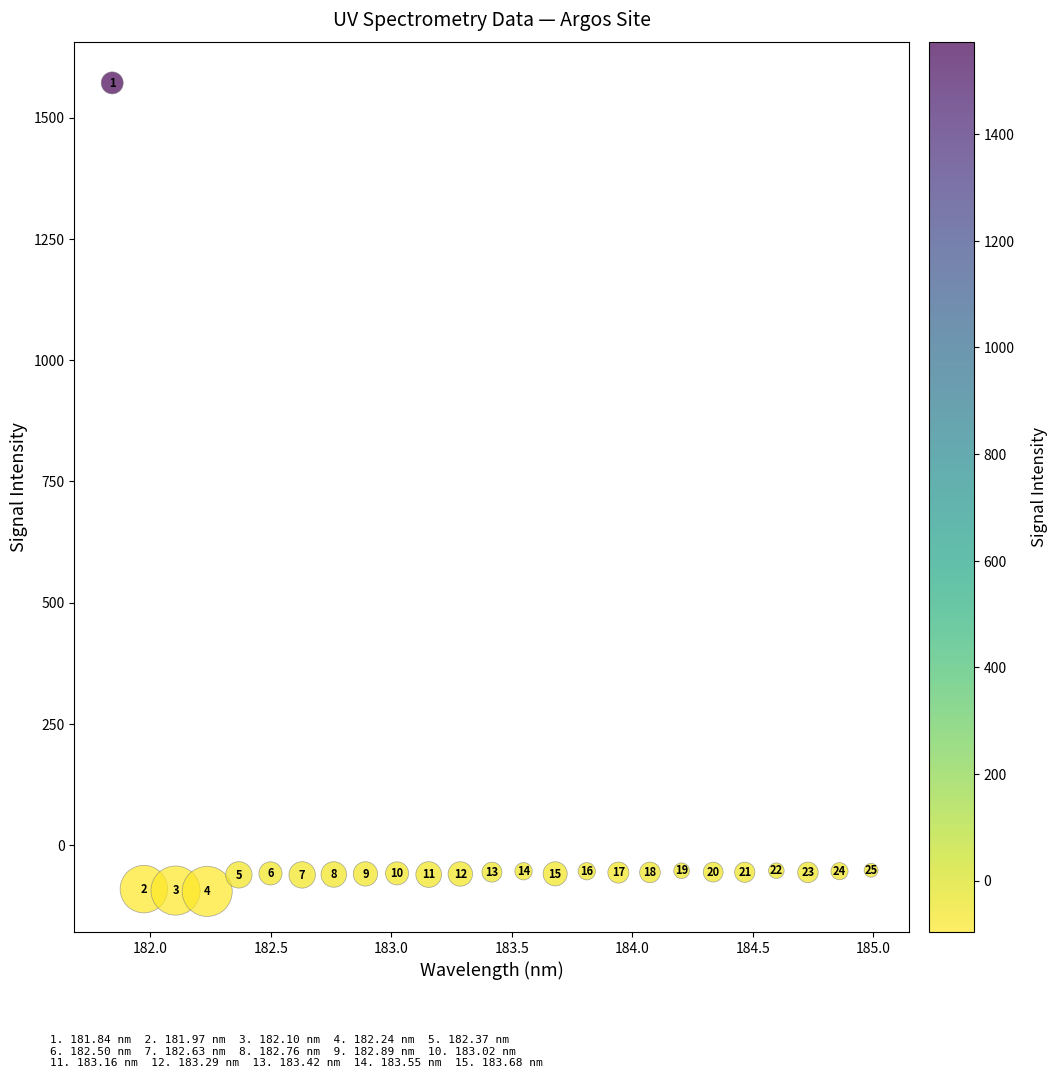

What is the range of Y values (max minus min)?

1667.7